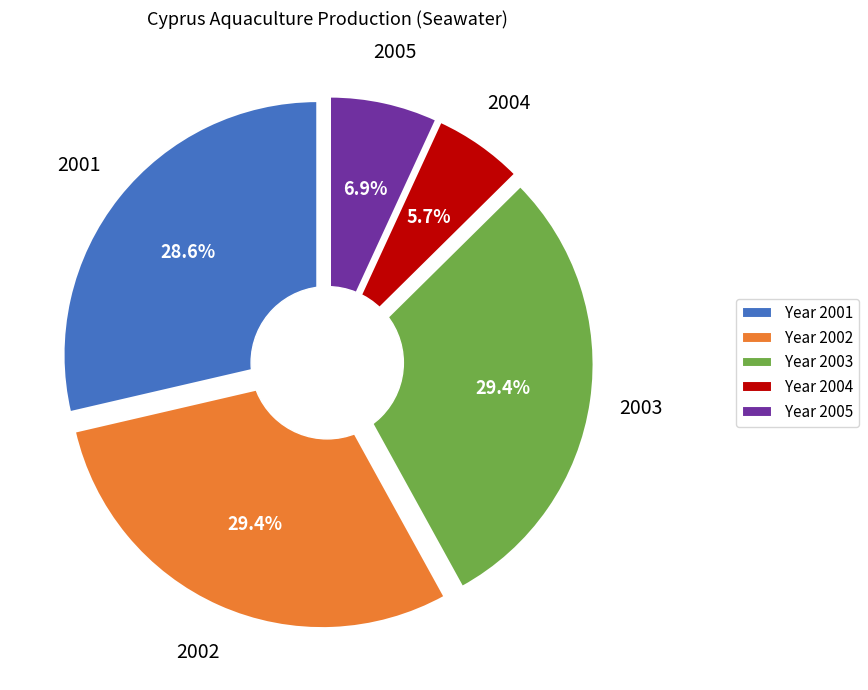

To the nearest percent, what is the difference between the largest and smallest slice percentages?

24%